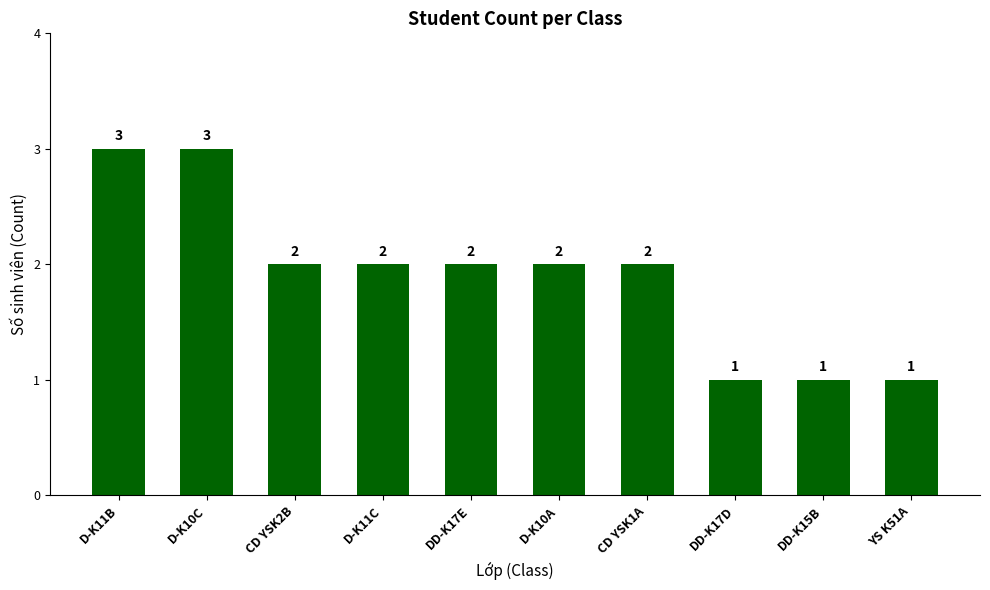

At which label does the data first exceed 2?

D-K11B